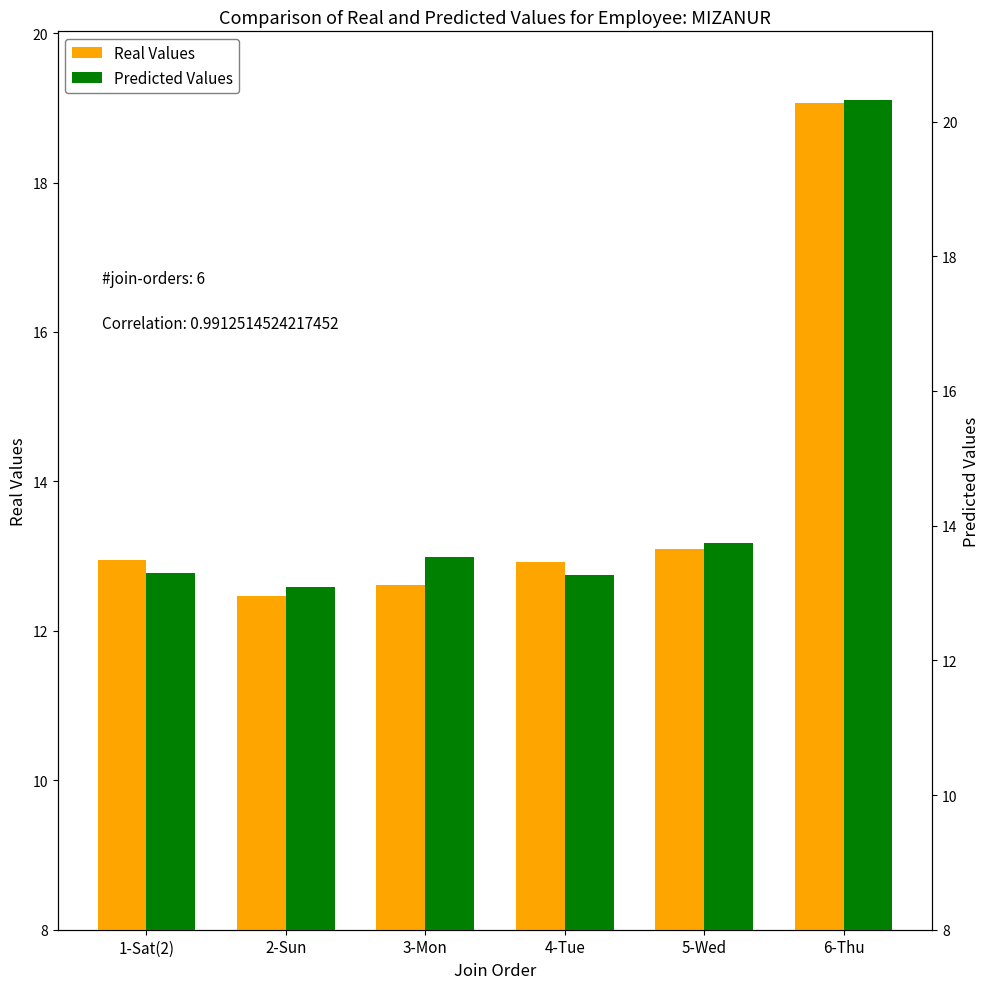

What position from the left is 6-Thu?

6